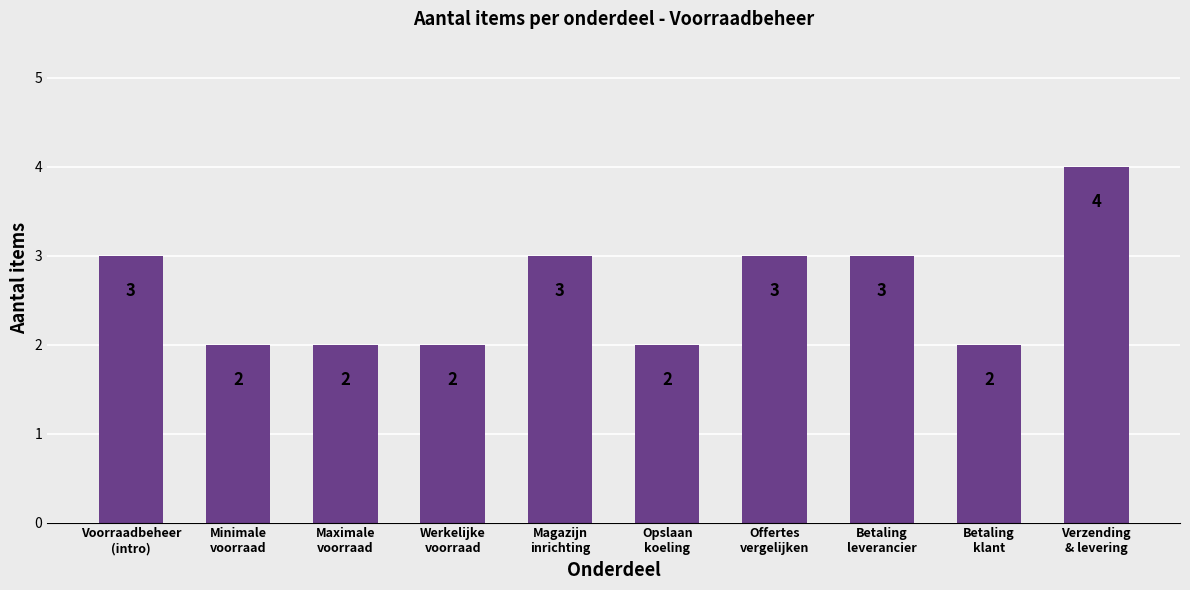

What value does the data have at Betaling
leverancier?

3